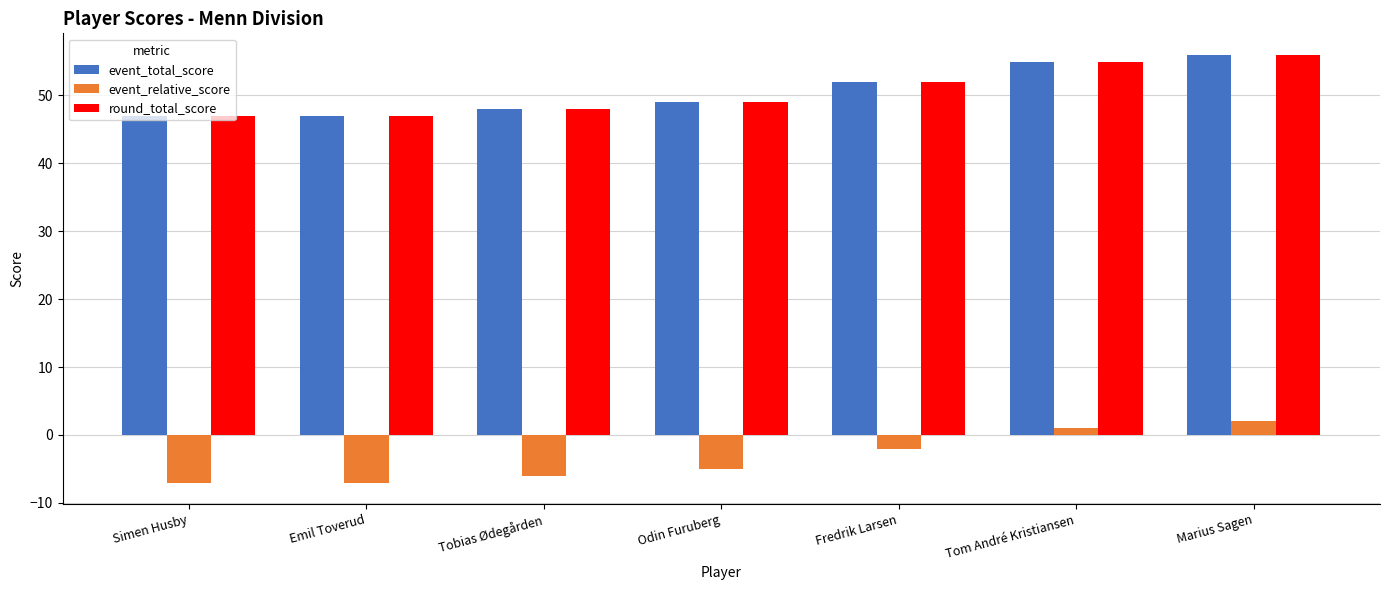

What are all the series names shown in the legend?

event_total_score, event_relative_score, round_total_score